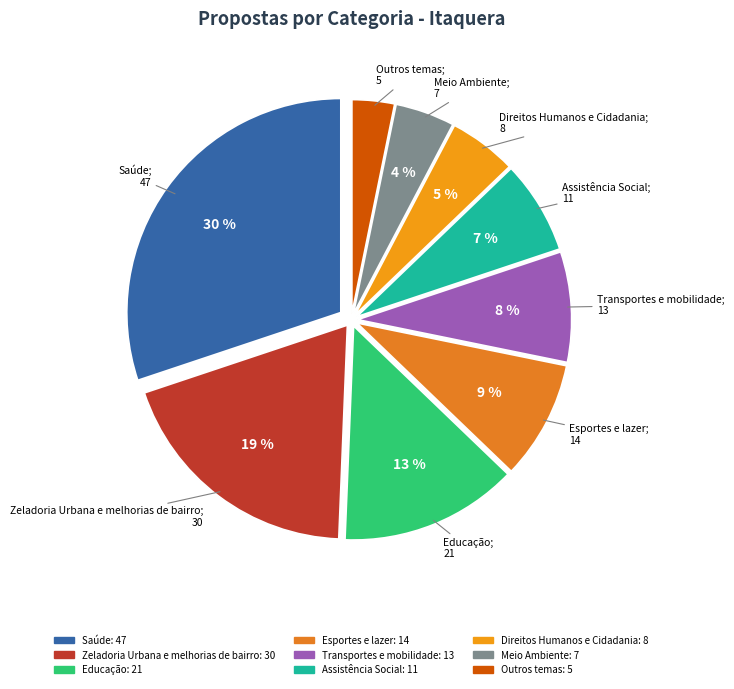

Combined, what portion of the pie is Meio Ambiente and Transportes e mobilidade?

12.8%